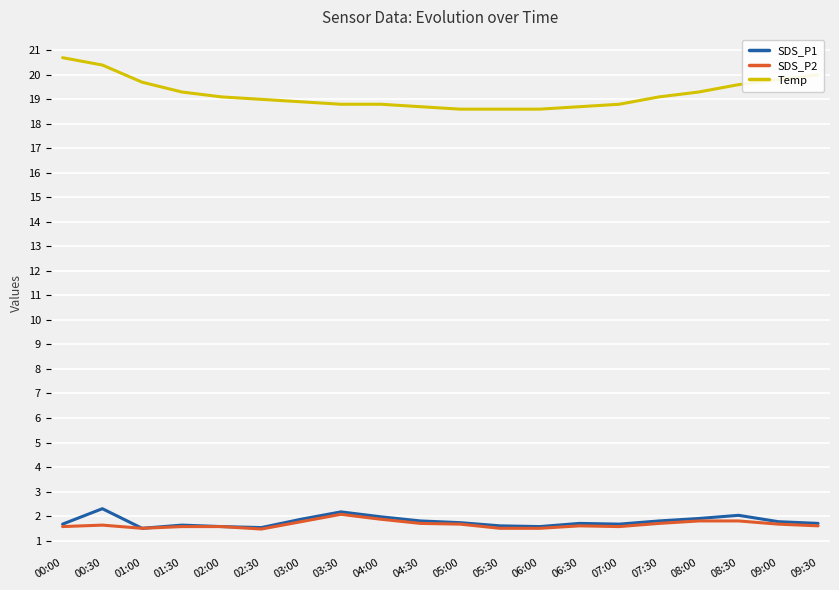

What is the difference between the Temp values at 08:00 and 07:30?

0.2